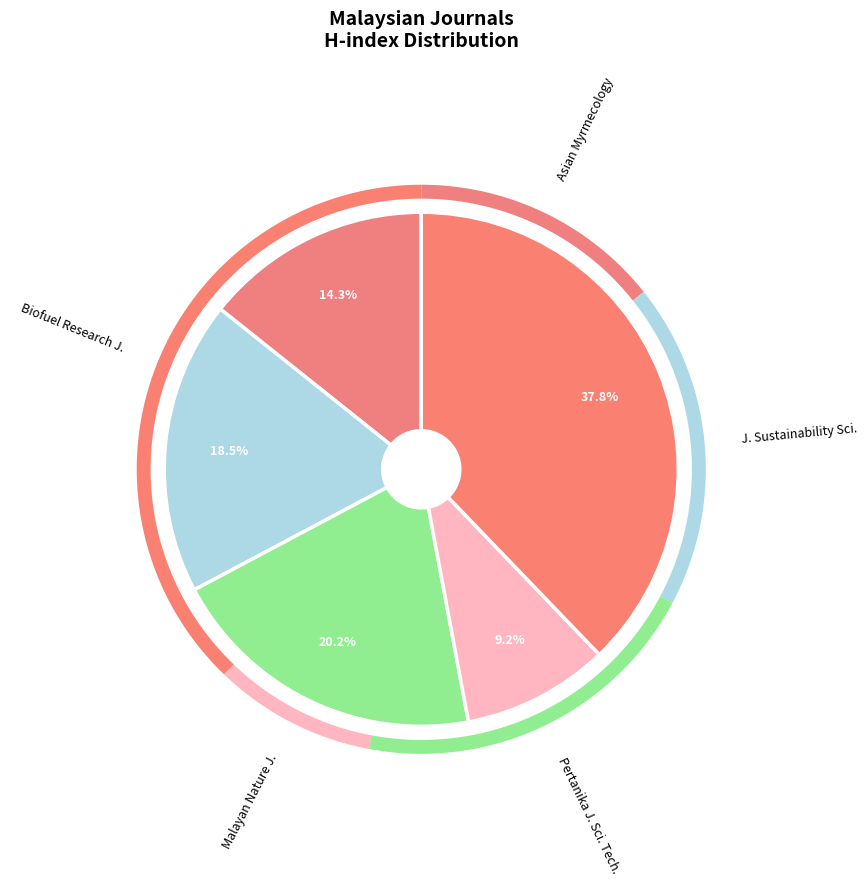

What is the largest slice in the pie chart?

Biofuel Research Journal